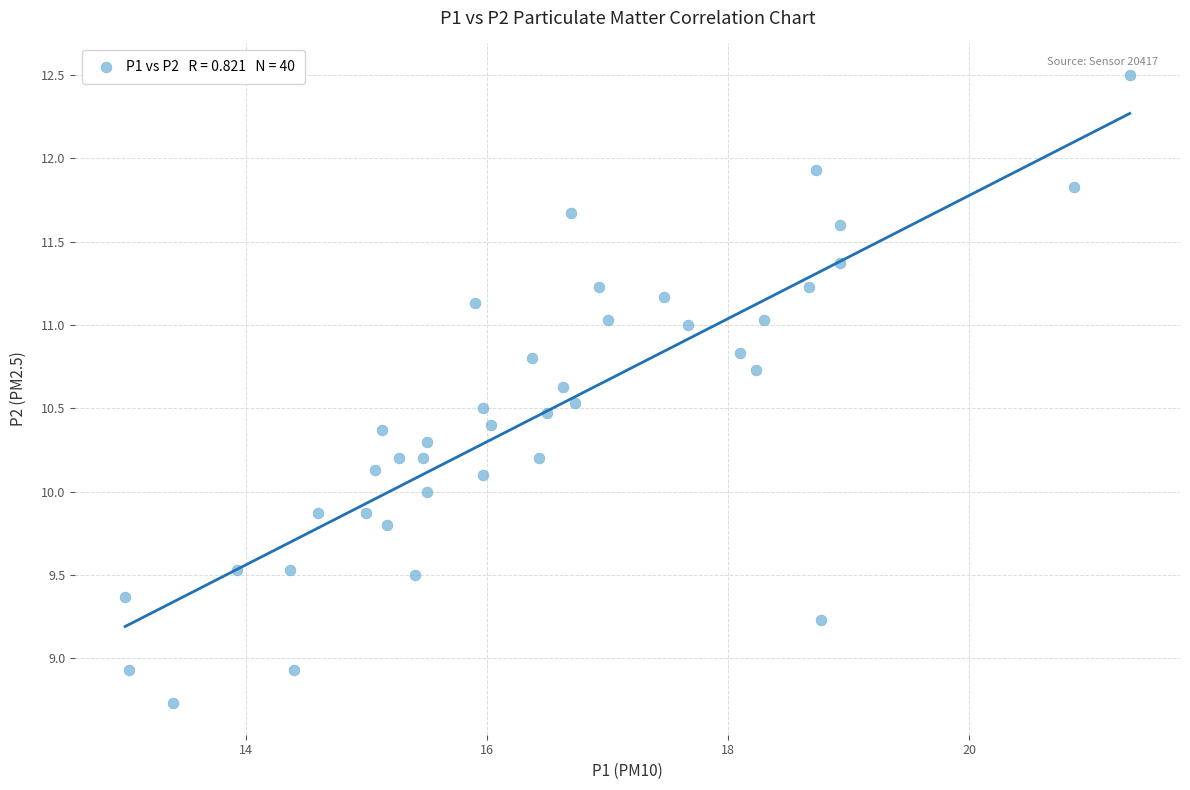

What is the range of X values (max minus min)?

8.3